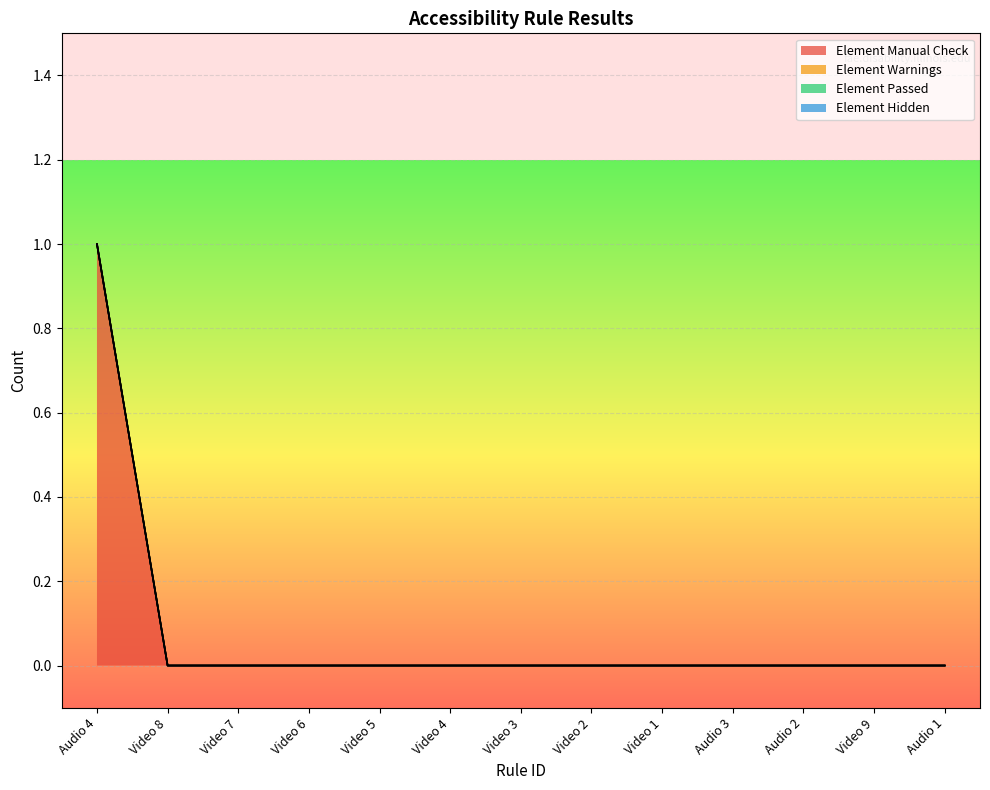

At which label is Element Warnings closest to 0?

Audio 4